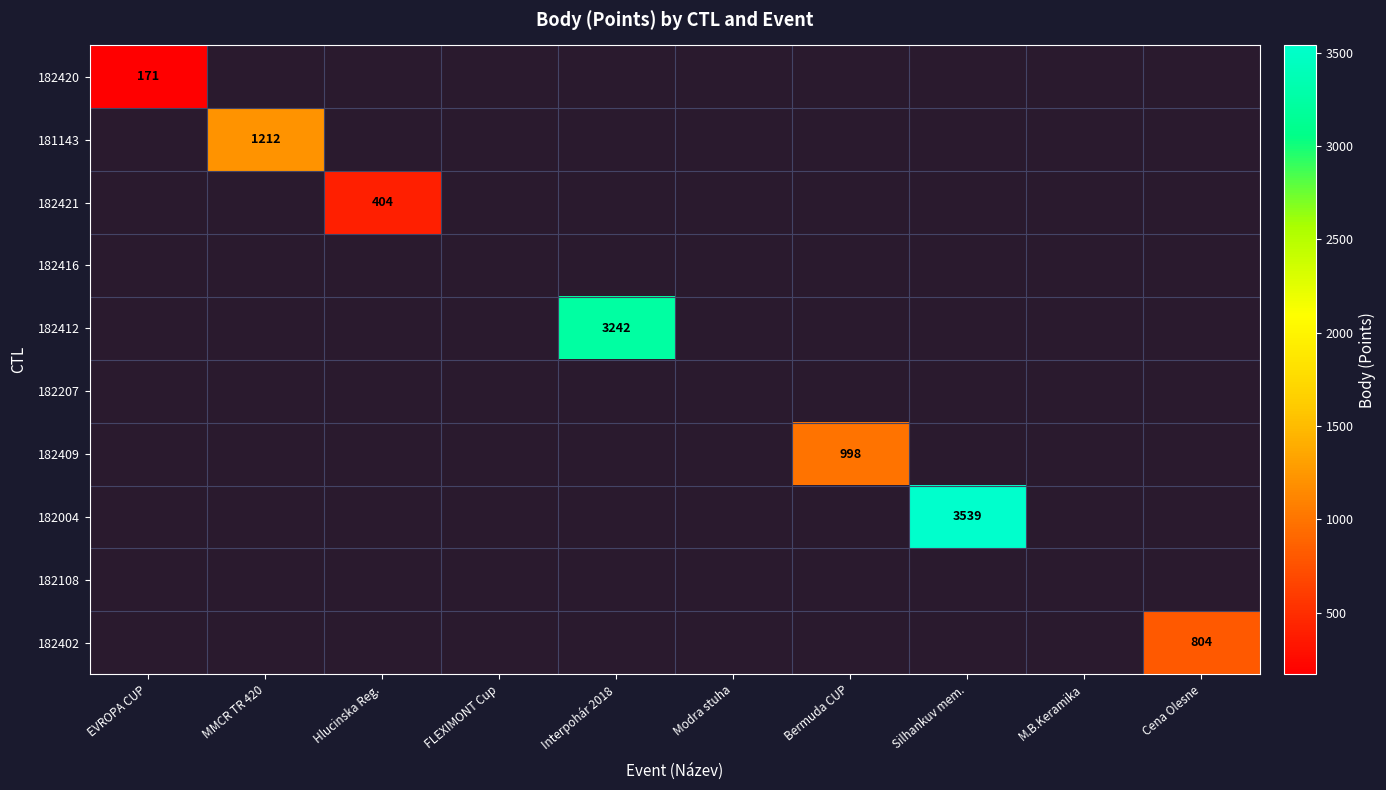

What is the smallest value displayed?

171.0